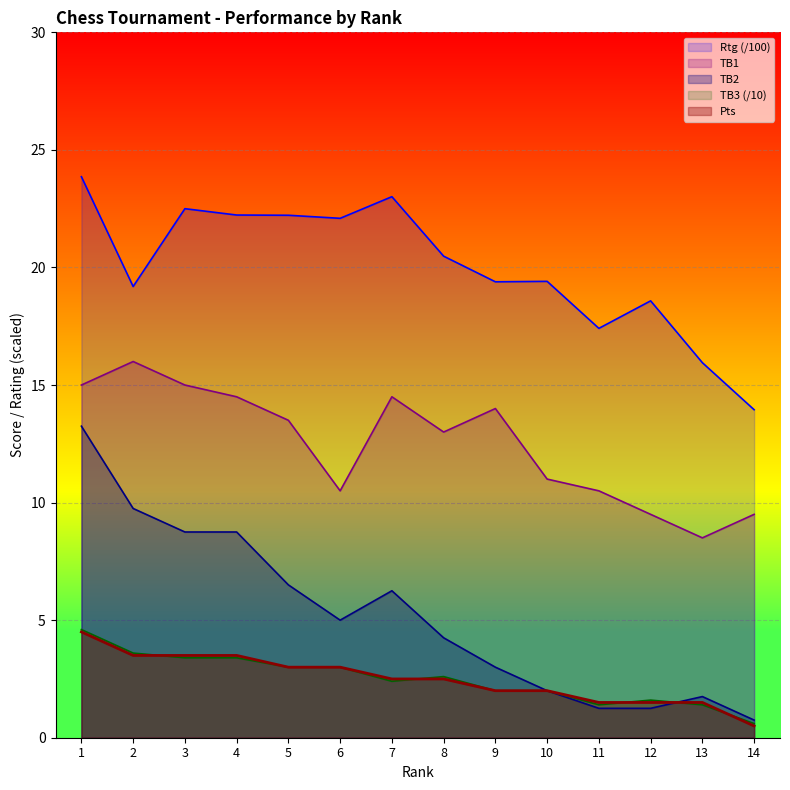

Rank the categories by TB1 value from highest to lowest.

2, 1, 3, 4, 7, 9, 5, 8, 10, 6, 11, 12, 14, 13